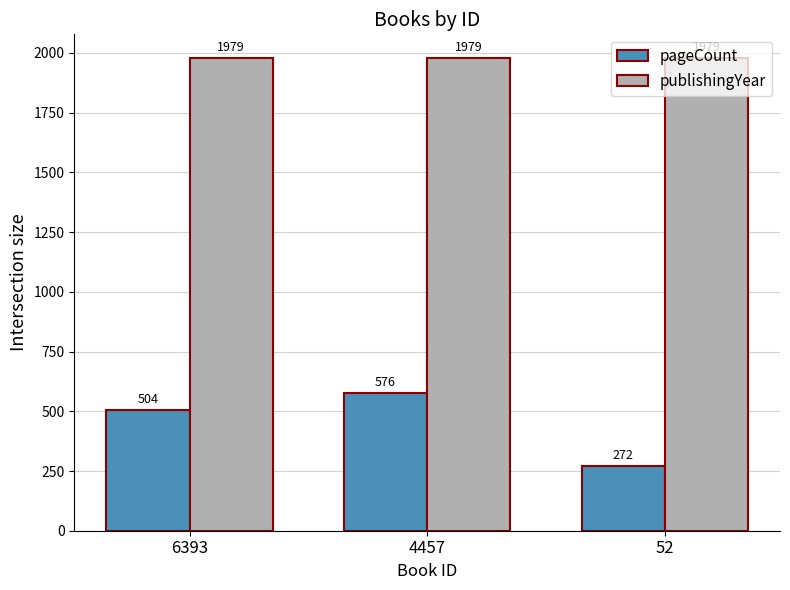

Count the number of categories in the chart.

3